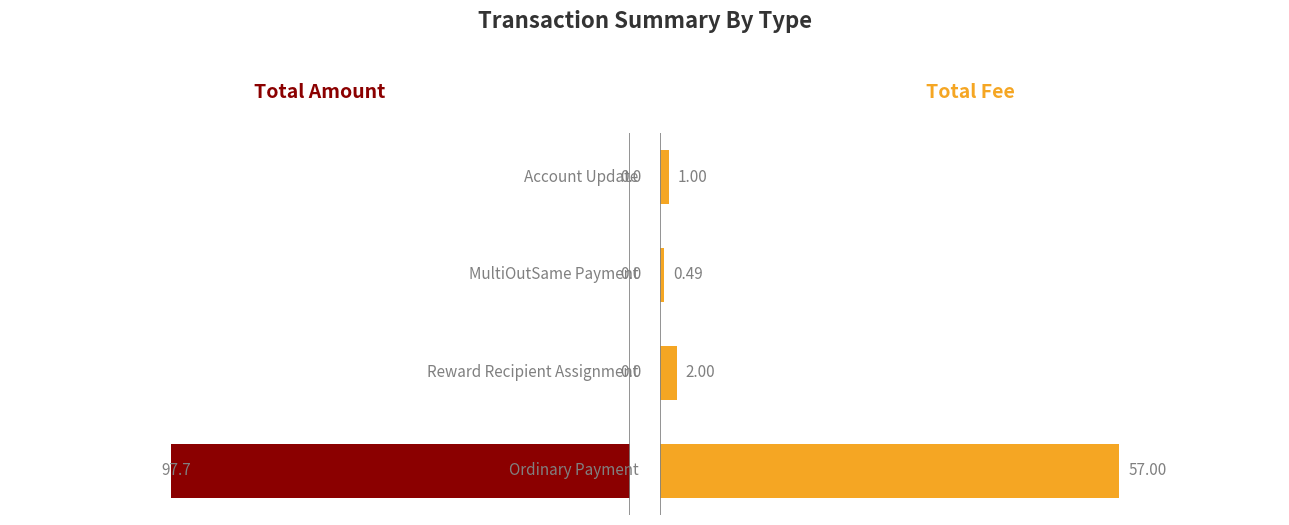

Reading left to right, list all the values displayed in this chart.

Amount: 97.7	0.0	0.0	0.0
Fee: 57.0	2.0	0.5	1.0